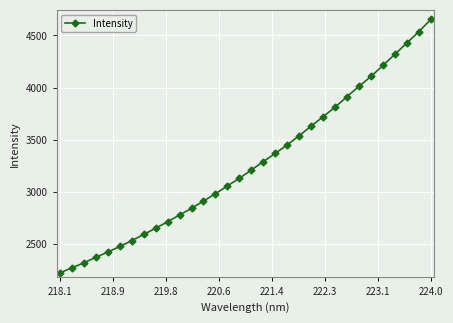

How many lines are shown in the chart?

1